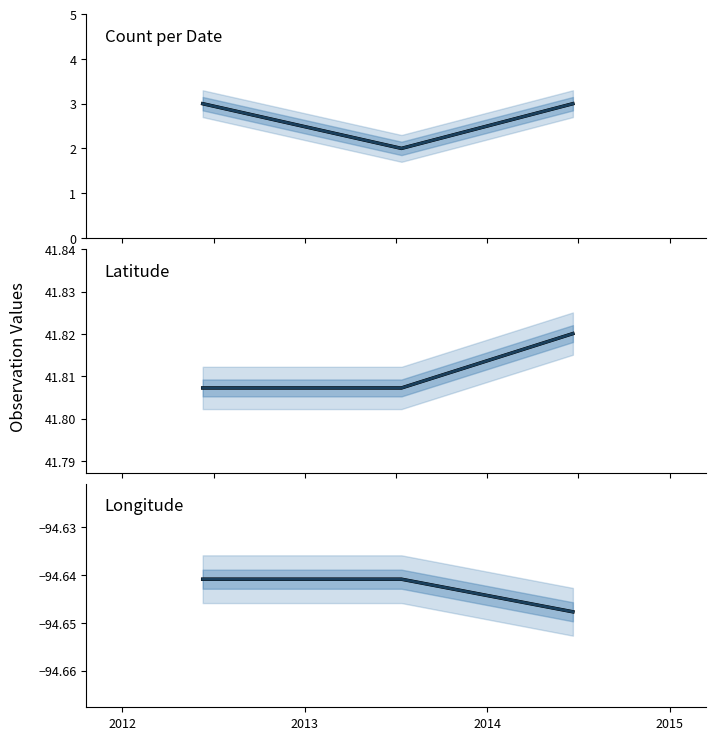

Is the value of Mean Longitude at 2014 greater than the value of Longitude at 2013?

No